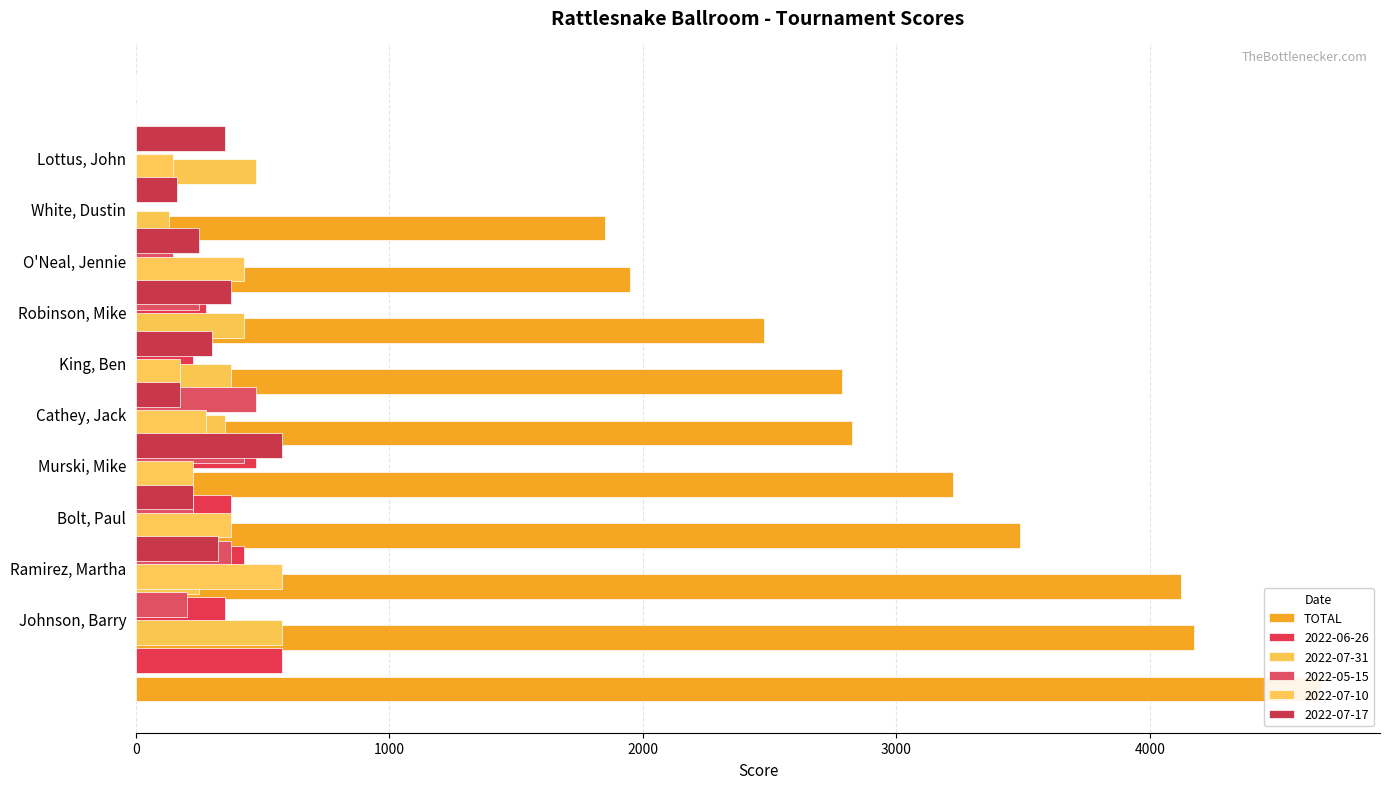

Reading right to left, transcribe all the data shown in this chart.

1850	1950	2480	2785	2825	3225	3490	4125	4175	4675